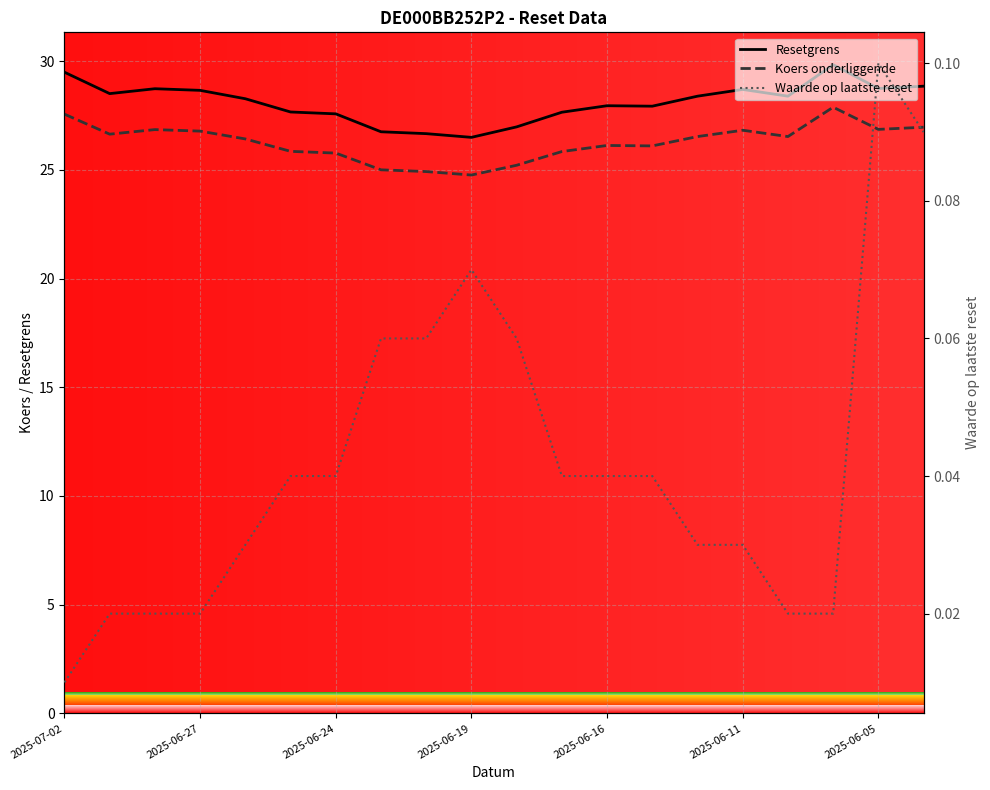

Does the chart display data point markers on the line(s)?

No